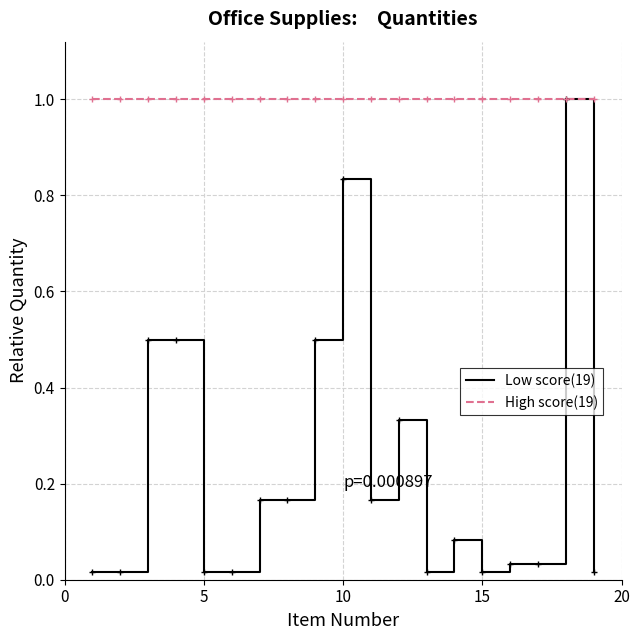

List the series in order of their overall mean, highest first.

High score(19), Low score(19)